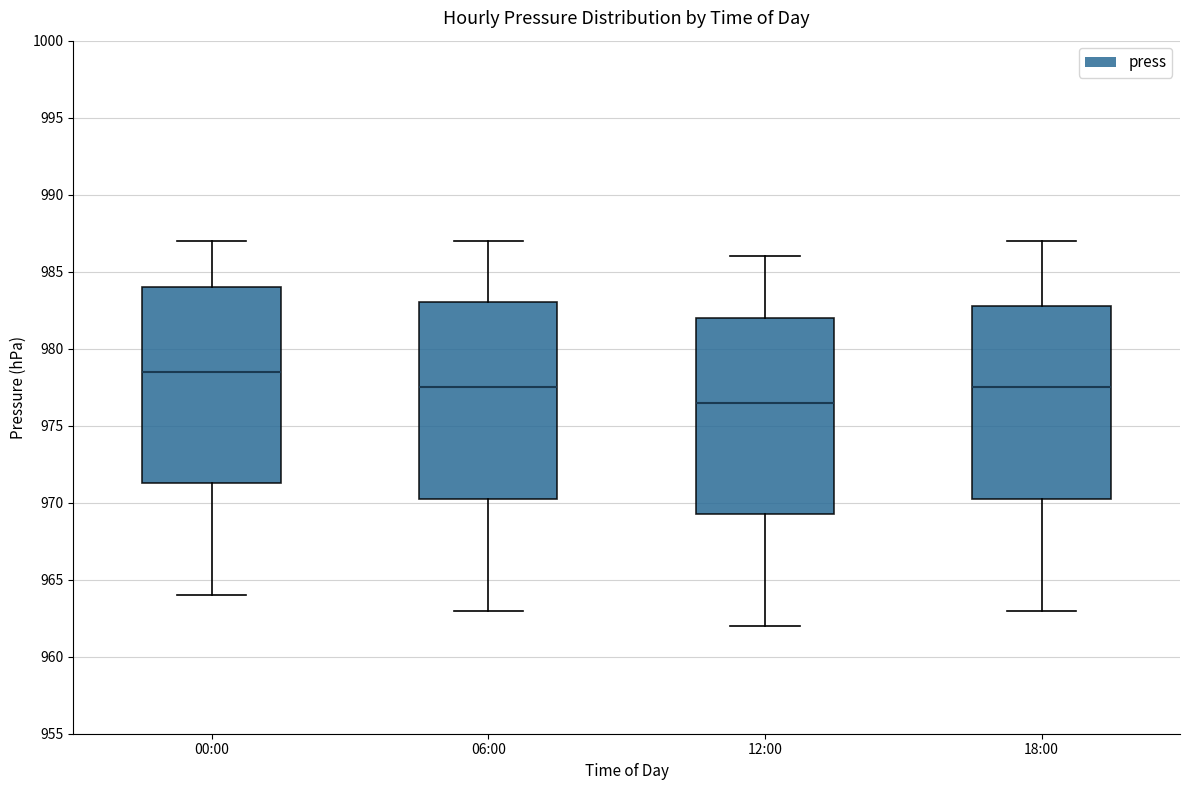

Reading left to right, transcribe this box plot: for each box, give where its median line is, the range the box spans, and where its two whiskers end, as read against the y-axis. The values are not printed on the chart, so give them approximately, as read against the axis.

00:00: median 978.5, box 971.5 to 984.0, whiskers 964.0 to 987.0
06:00: median 977.5, box 970.5 to 983.0, whiskers 963.0 to 987.0
12:00: median 976.5, box 969.5 to 982.0, whiskers 962.0 to 986.0
18:00: median 977.5, box 970.5 to 983.0, whiskers 963.0 to 987.0